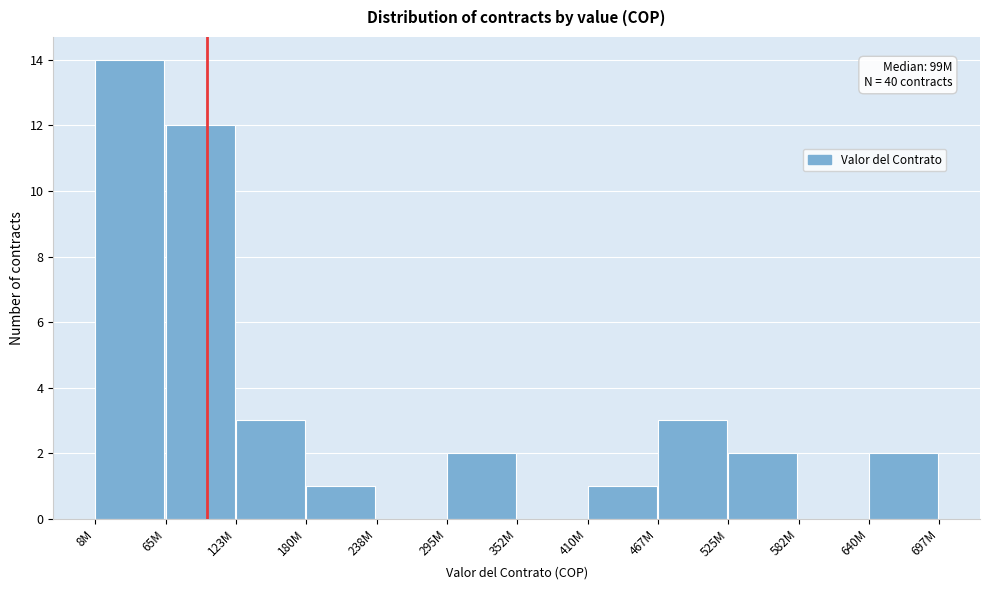

Reading left to right, extract all data points from this chart.

8M=14	65M=12	123M=3	180M=1	238M=0	295M=2	352M=0	410M=1	467M=3	525M=2	582M=0	640M=2